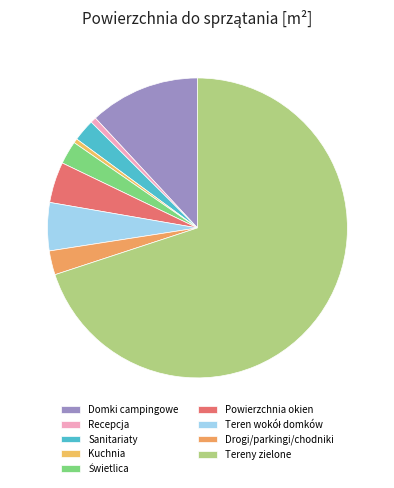

Count the number of slices in the pie.

9